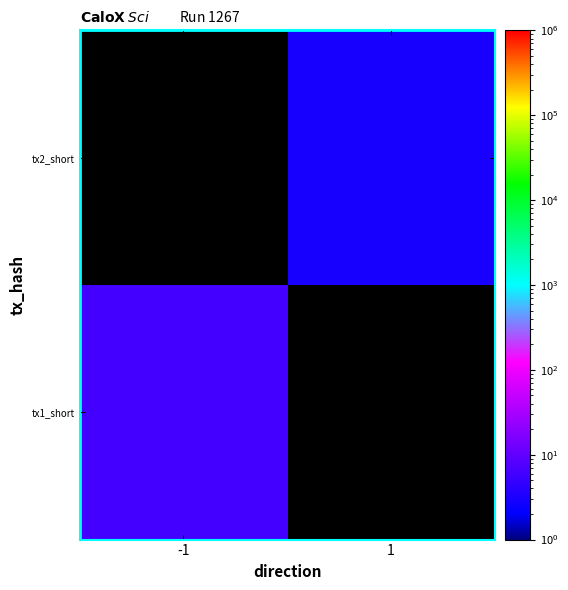

Which series has the widest spread of values?

tx1_short